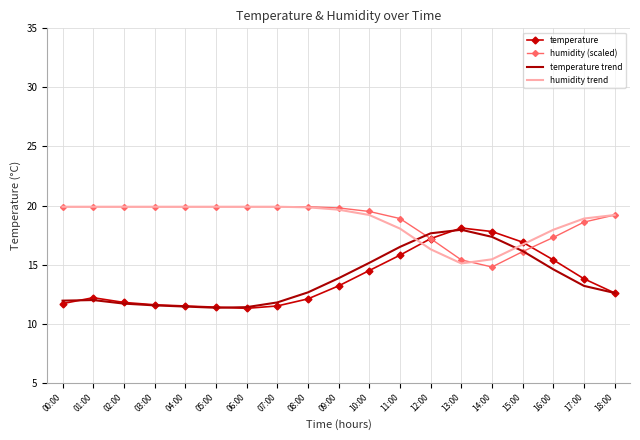

What position from the left is 07:00?

8